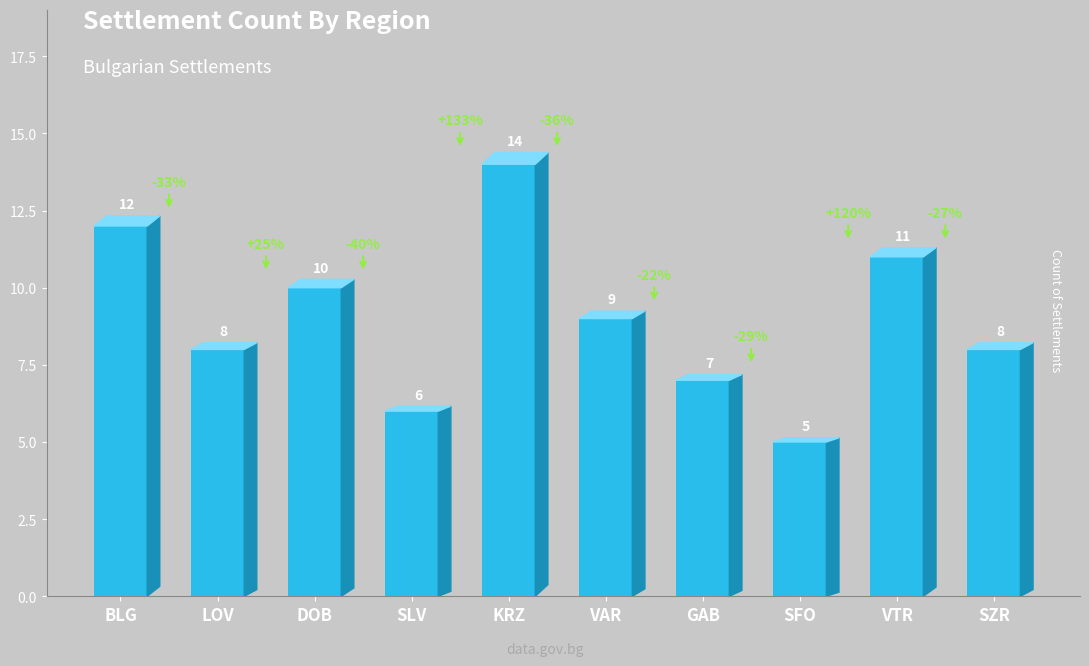

How many distinct data groups are displayed?

1